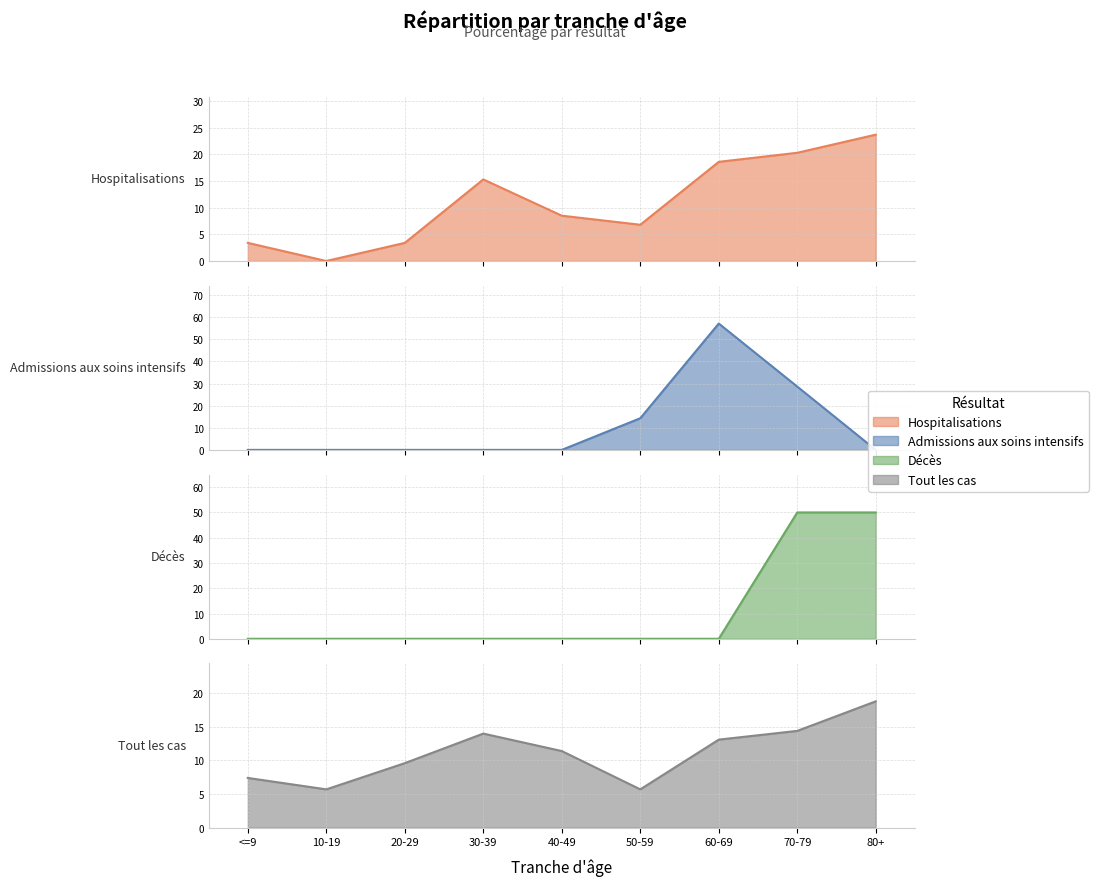

What is the average value of the Tout les cas series?

11.1